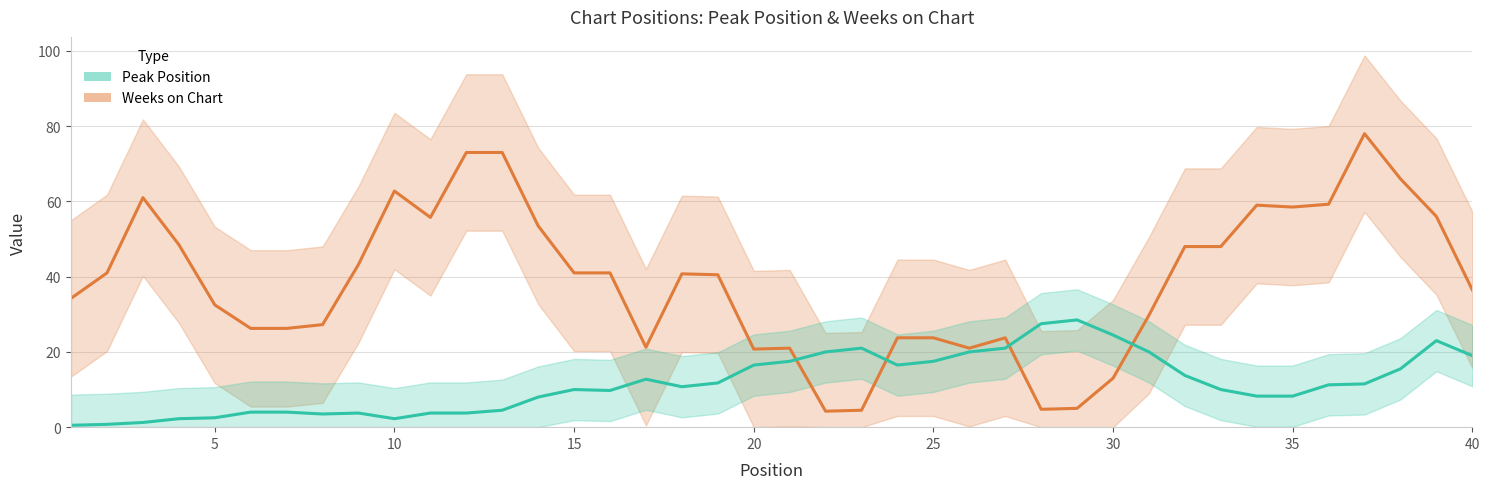

True or false: Peak Position and Weeks on Chart cross at least once.

True